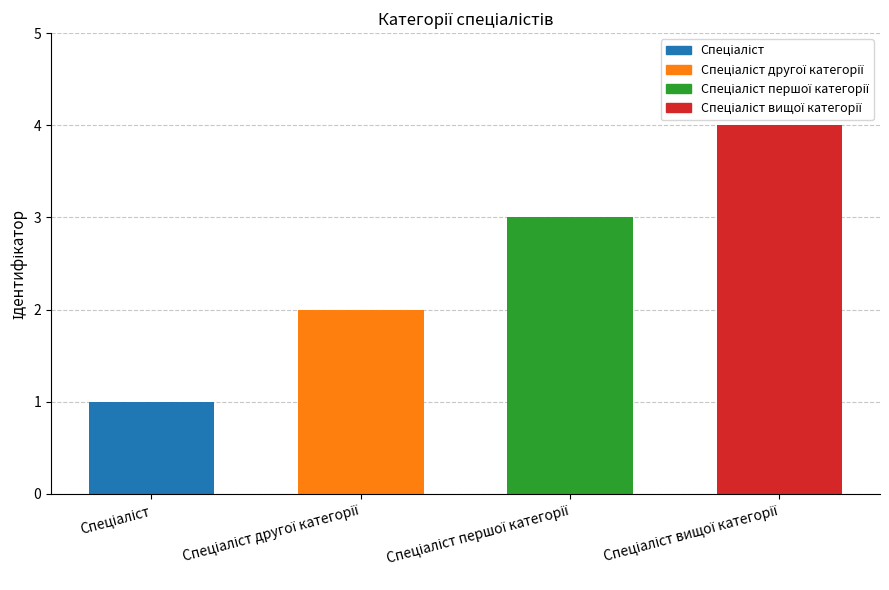

What is the difference between the maximum and minimum values?

3